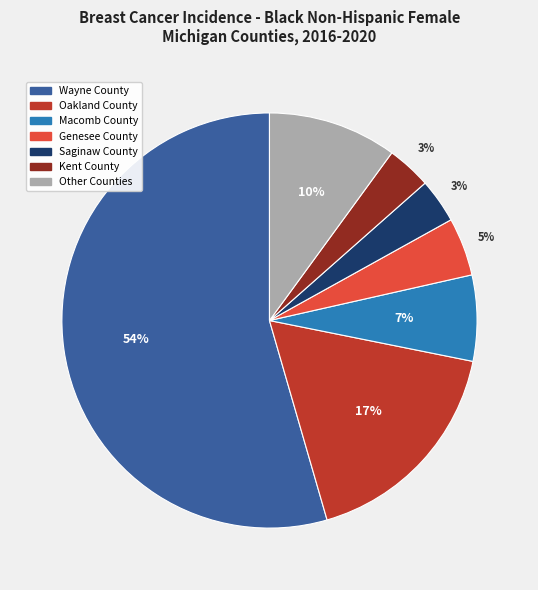

How many slices are in this pie chart?

7